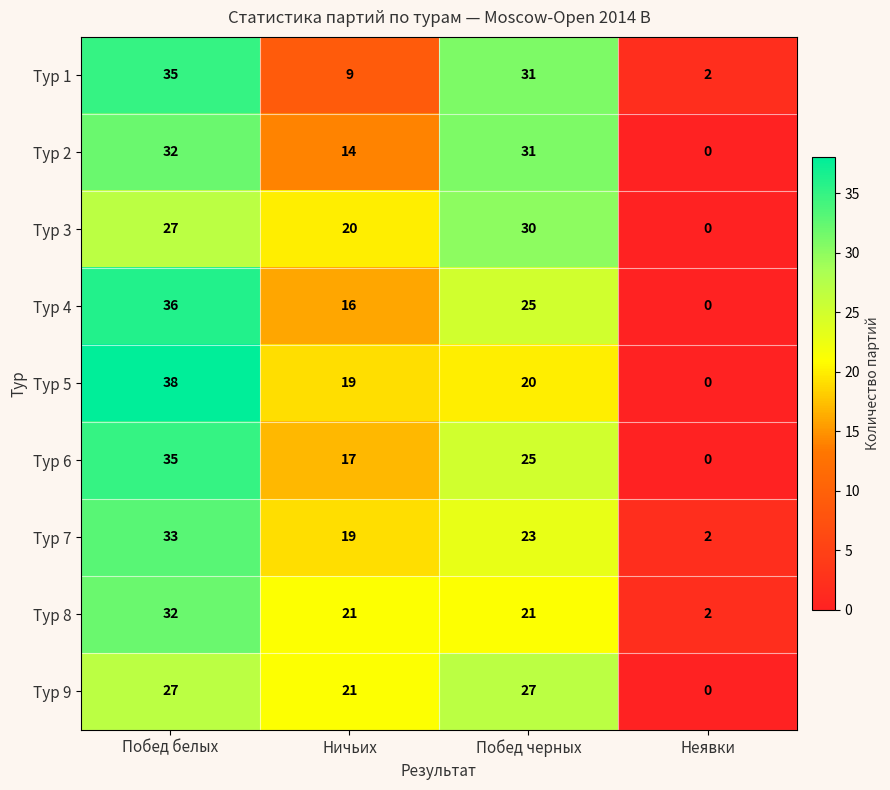

At which category does the chart reach its minimum across all series?

Неявки